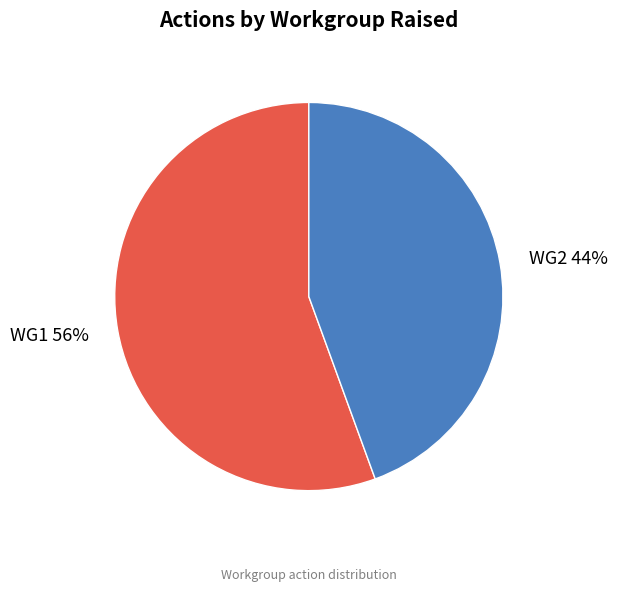

Which has a higher value, WG1 or WG2?

WG1